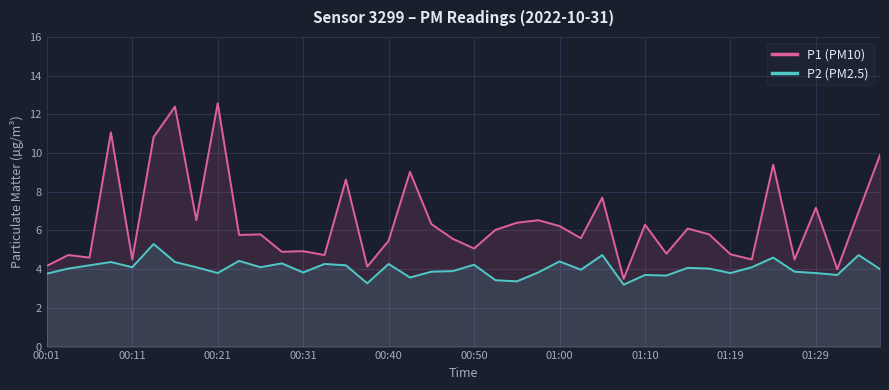

Rank the series by their average value, from highest to lowest.

P1 (PM10), P2 (PM2.5)